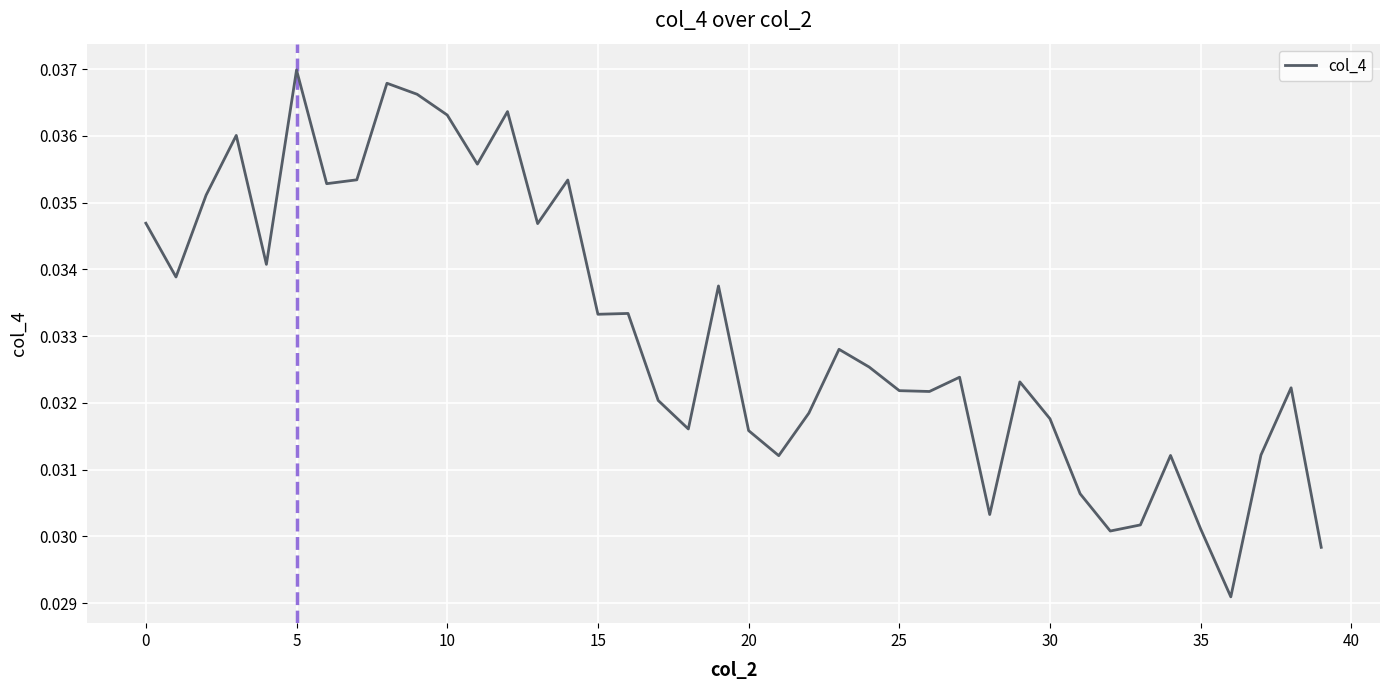

At which category does the chart reach its peak across all series?

5